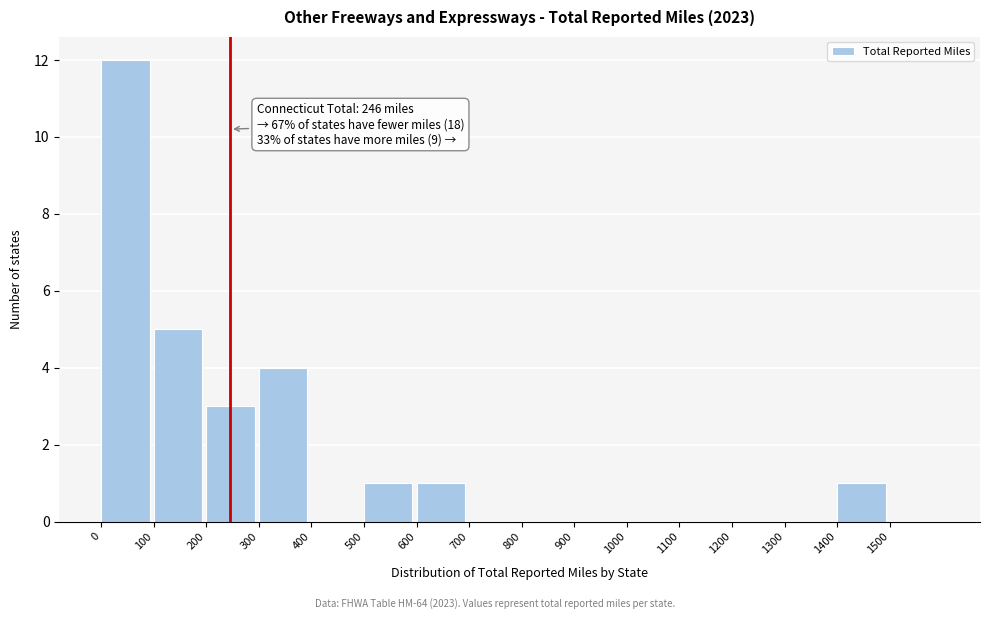

Which range on the x-axis has the tallest bar?

0 to 100